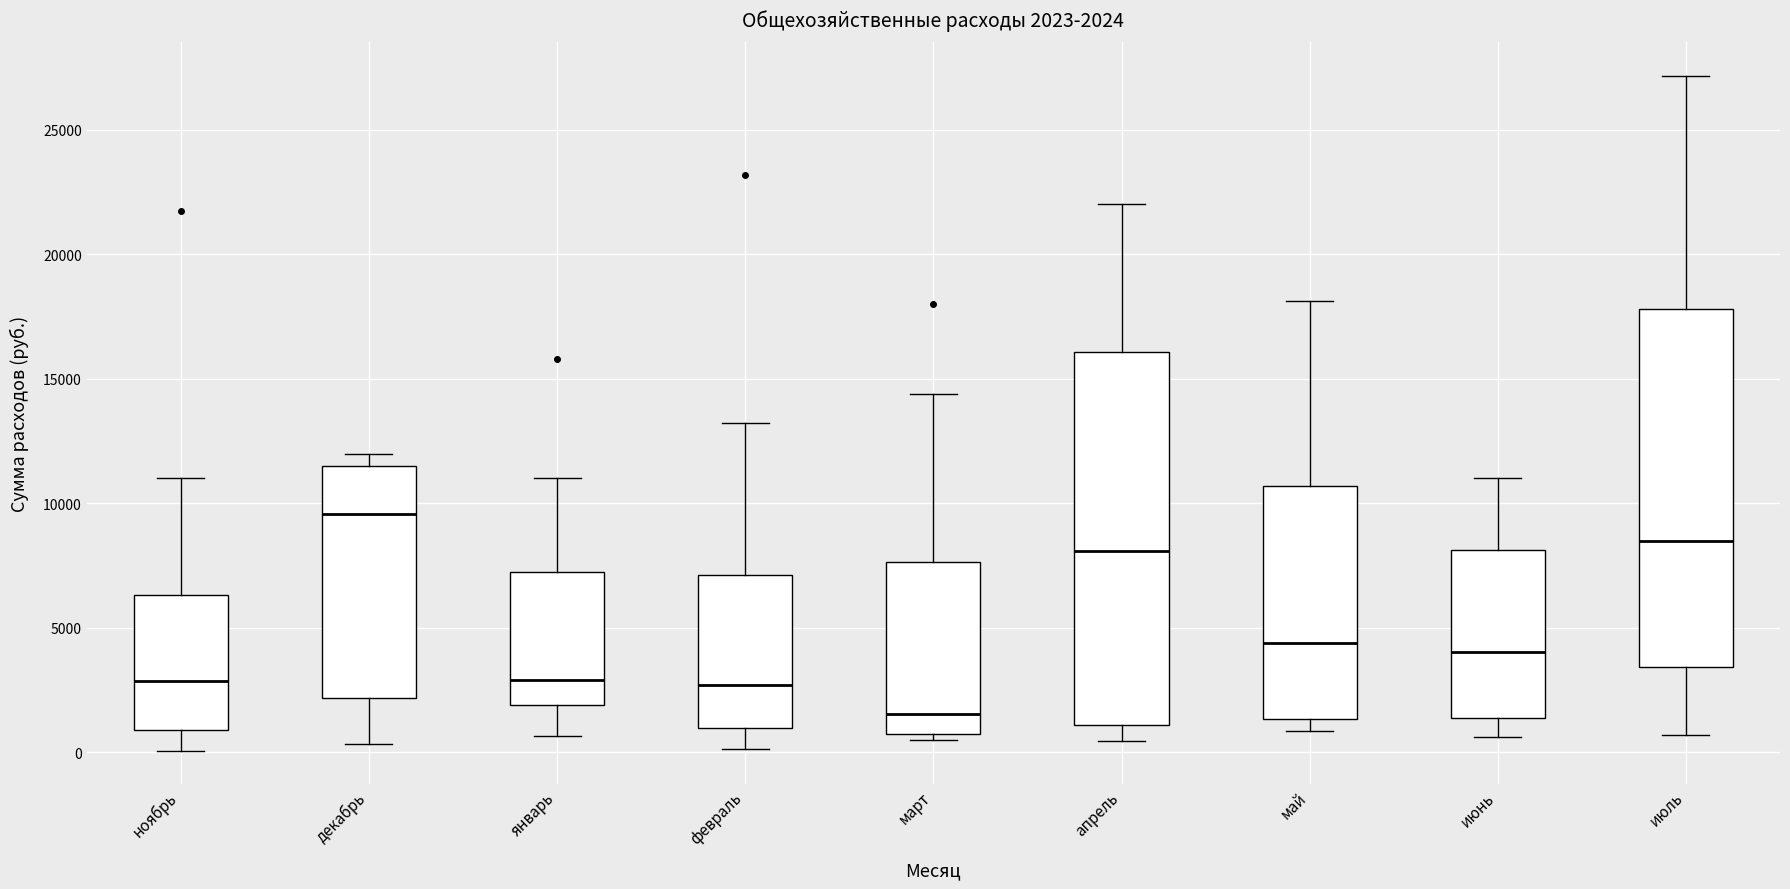

Which box is the tallest, from its lower edge to its upper edge?

апрель